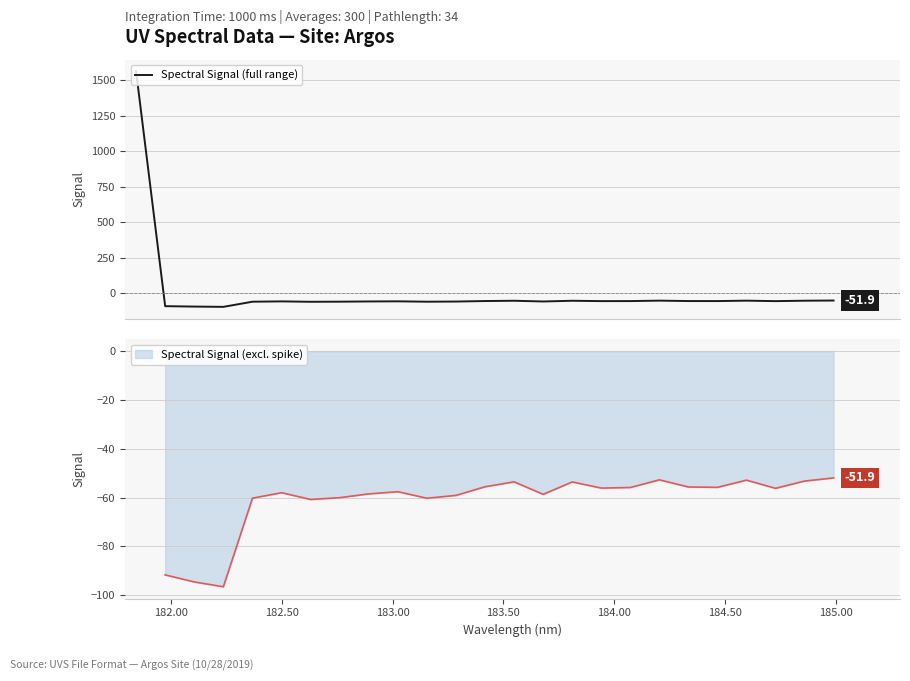

What is the minimum value for Spectral Signal (full range)?

-96.5